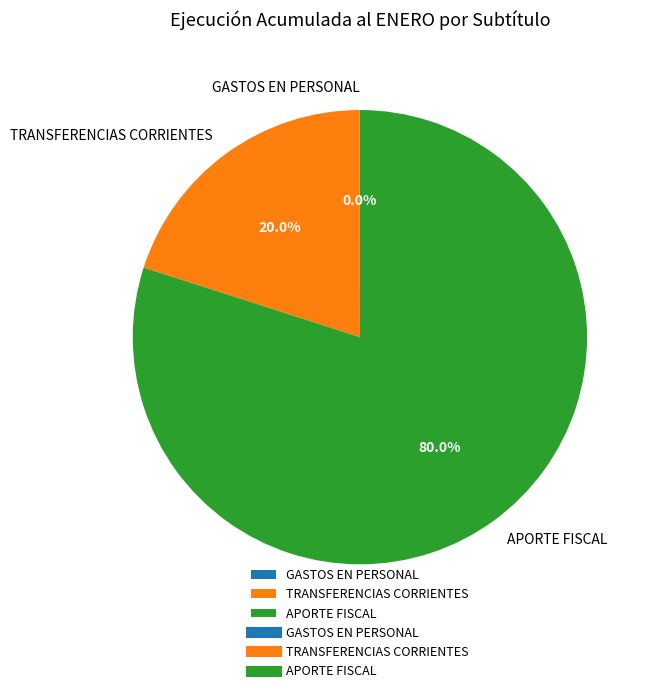

What is the ratio of the value at APORTE FISCAL to the value at TRANSFERENCIAS CORRIENTES?

4.0